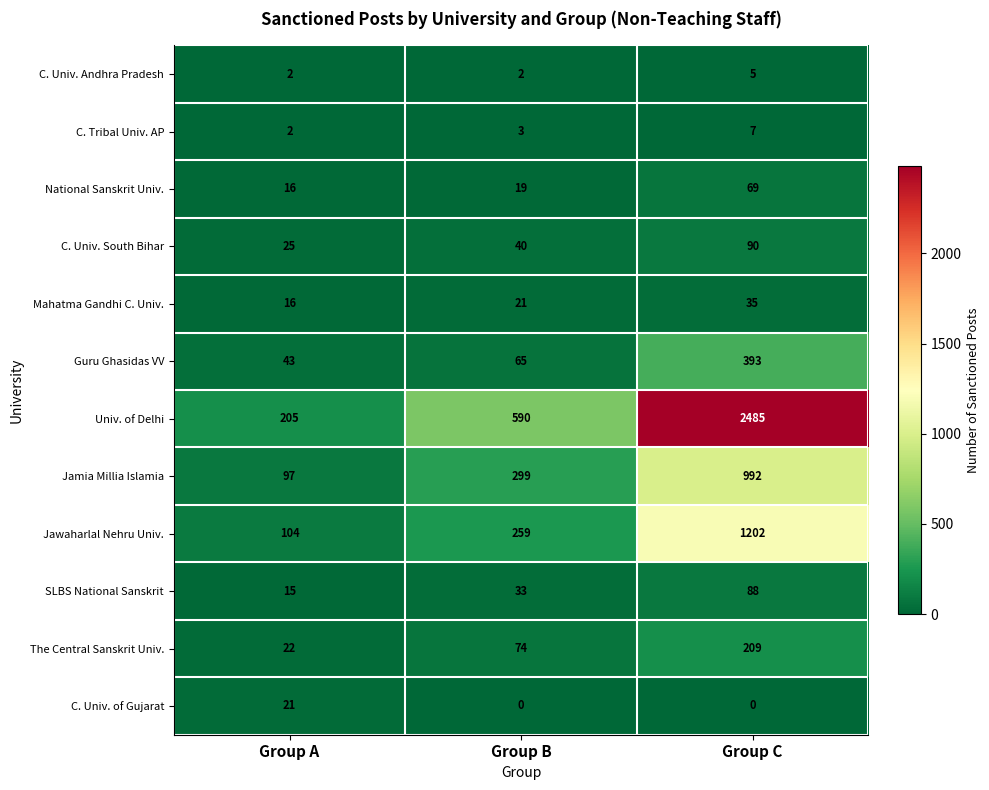

The Univ. of Delhi series shows 87 at Group A. True or false?

False